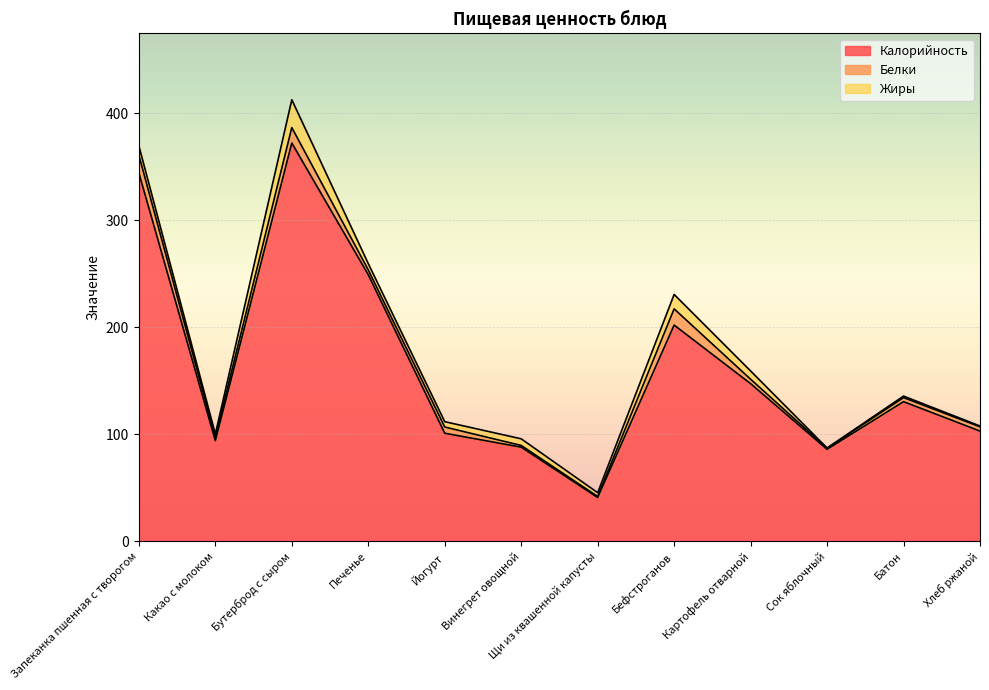

How many categories are shown in the chart?

12